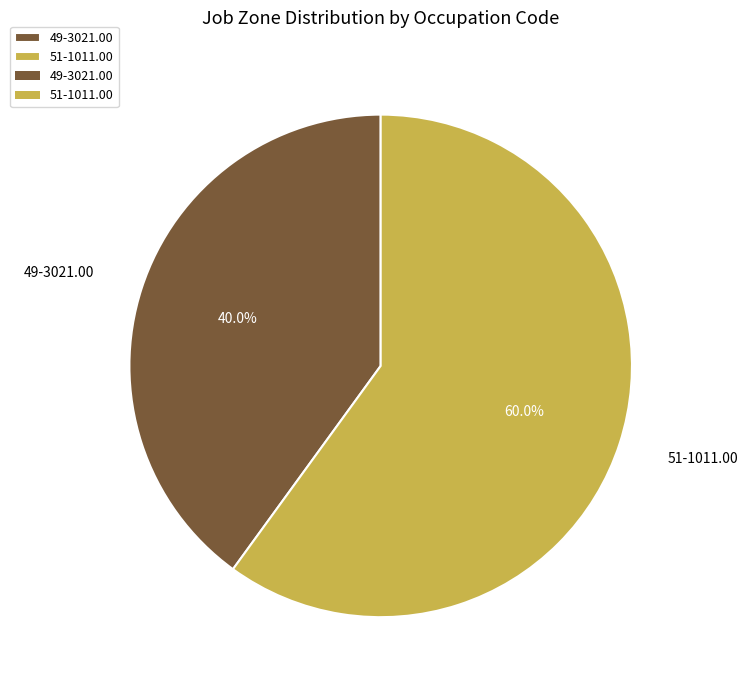

What percentage do 51-1011.00 and 49-3021.00 together represent?

100.0%